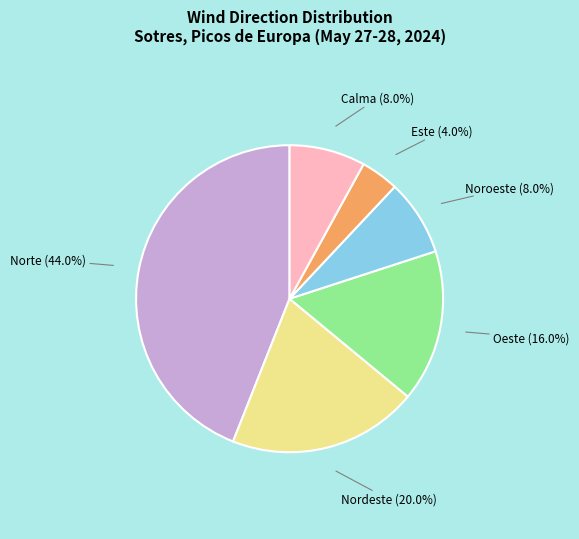

Which has a higher value, Calma or Nordeste?

Nordeste